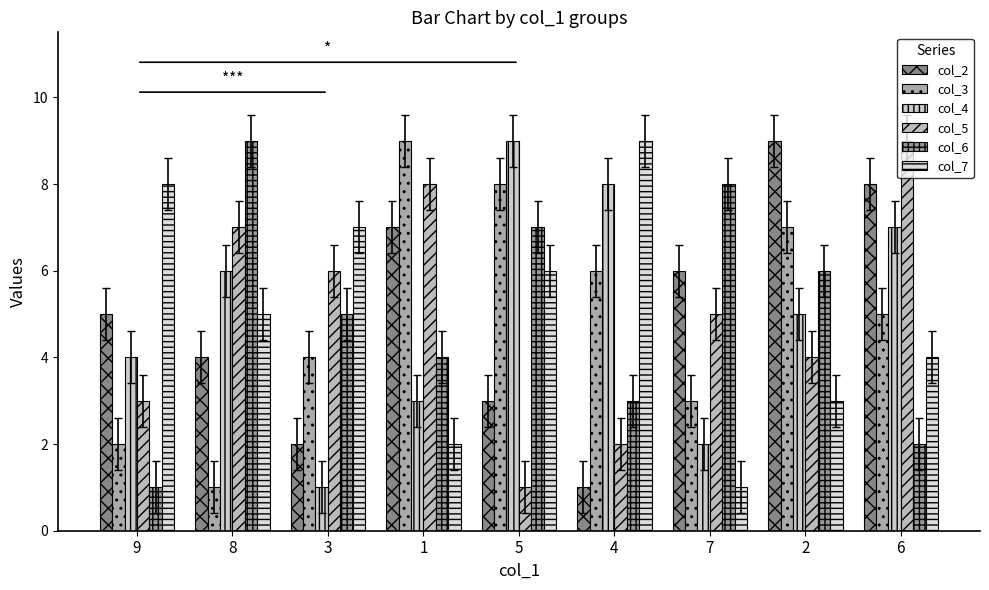

What is the average value of the col_7 series?

5